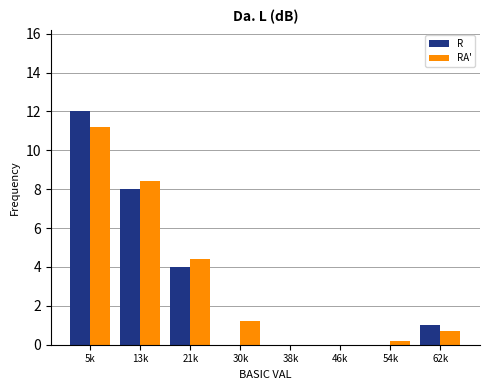

Reading left to right, transcribe all the data shown in this chart.

R: 5k=12.0	13k=8.0	21k=4.0	30k=0.0	38k=0.0	46k=0.0	54k=0.0	62k=1.0
RA': 5k=11.2	13k=8.4	21k=4.4	30k=1.2	38k=0.0	46k=0.0	54k=0.2	62k=0.7